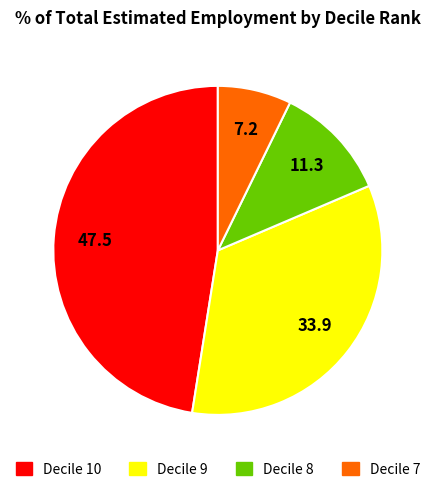

Which category has the biggest portion of the pie?

Decile 10